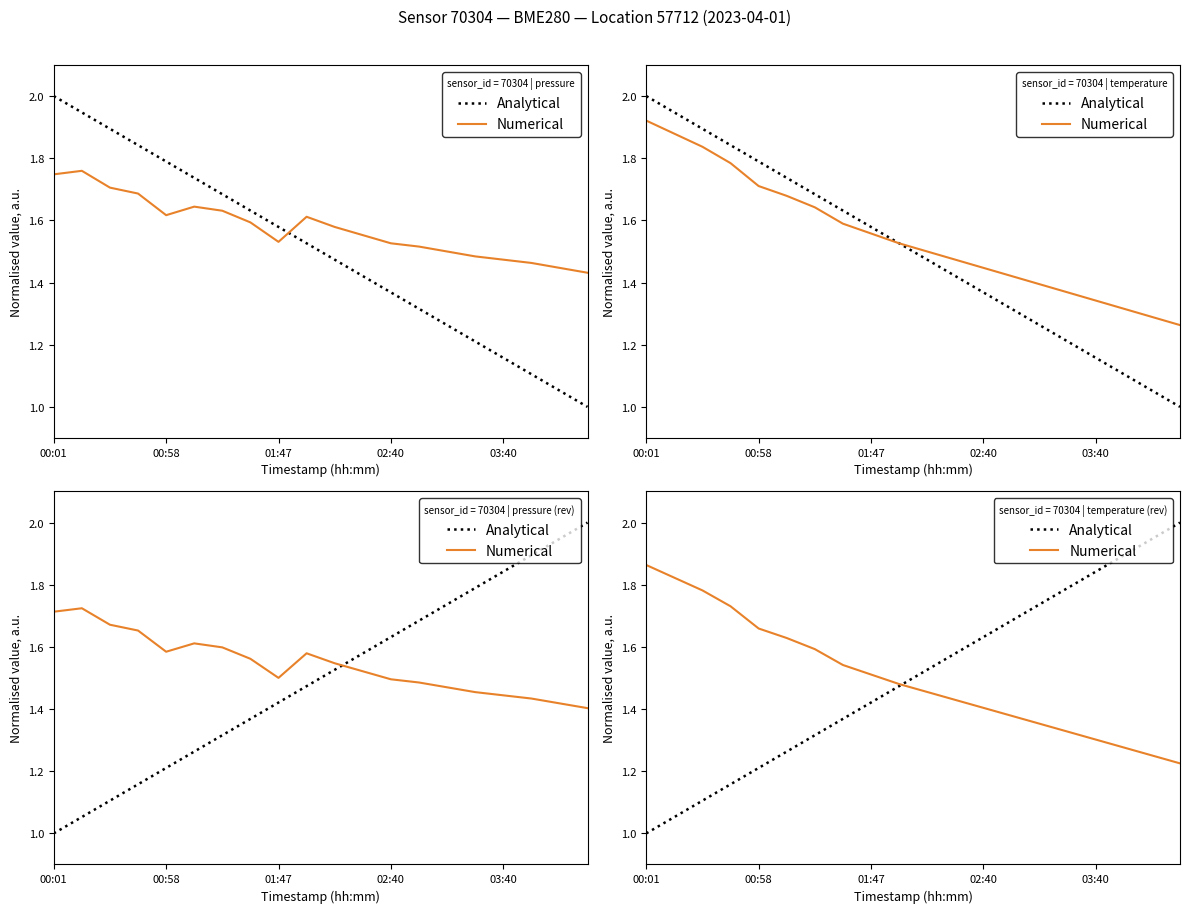

What is the difference between the maximum and minimum values in the Analytical series?

1.0